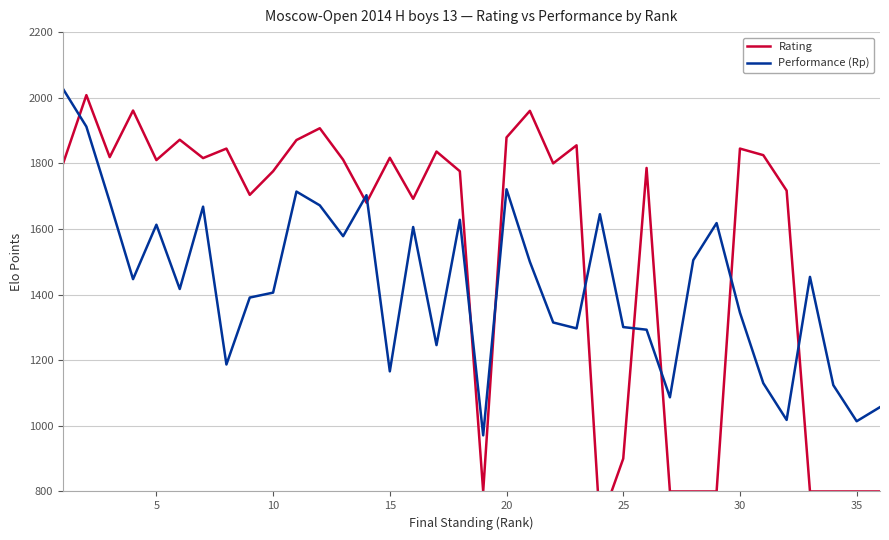

The value of Performance (Rp) at 20 is 1721. True or false?

True